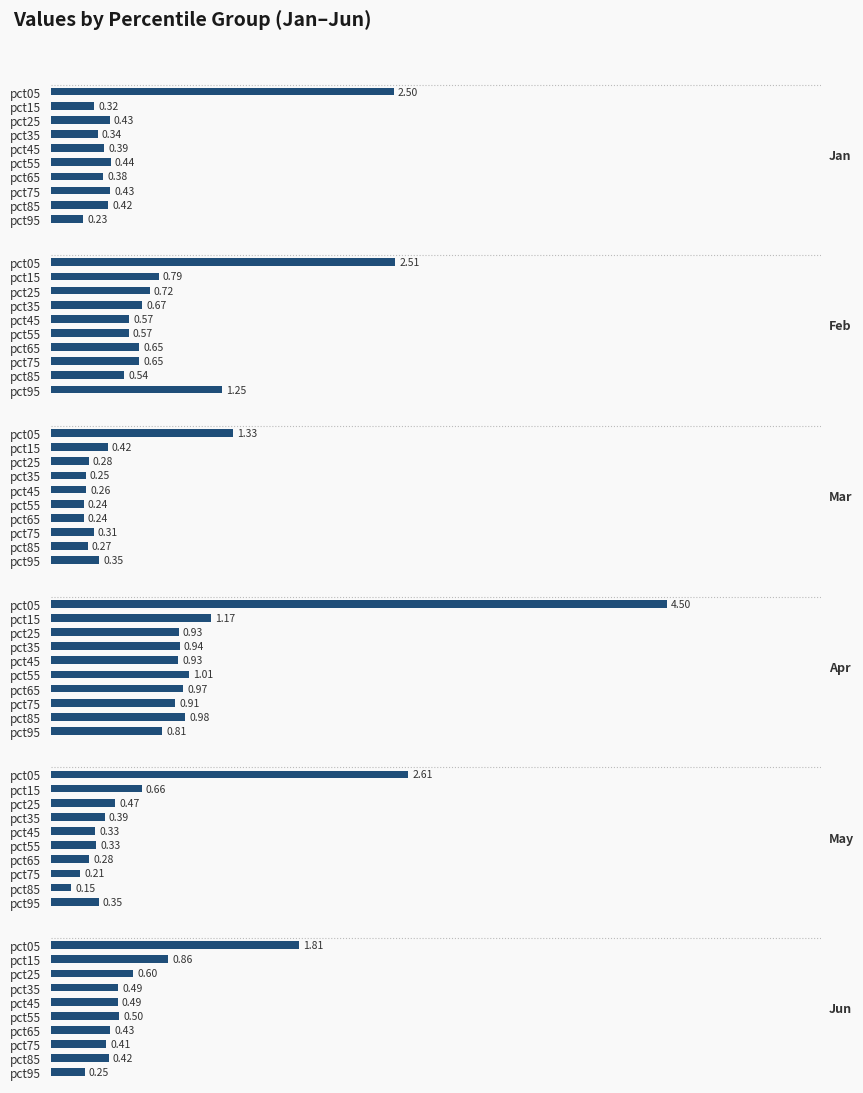

List the labels in order of Jun value, largest first.

pct05, pct15, pct25, pct55, pct35, pct45, pct65, pct85, pct75, pct95